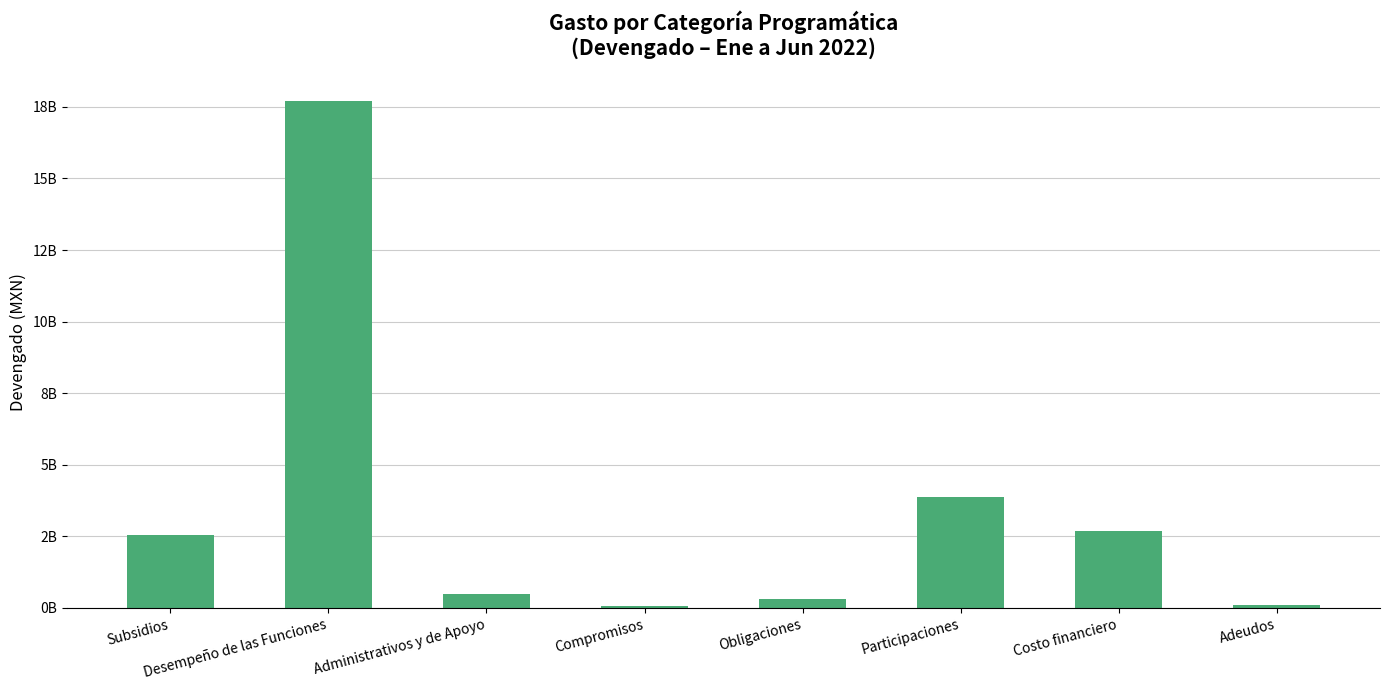

List the labels in order of value, smallest first.

Compromisos, Adeudos, Obligaciones, Administrativos y de Apoyo, Subsidios, Costo financiero, Participaciones, Desempeño de las Funciones